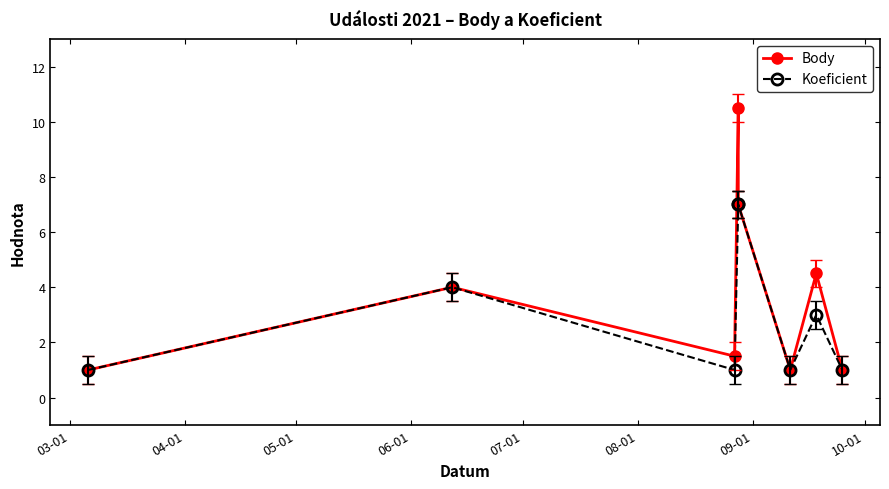

The Koeficient series shows 1.0 at 03-01. True or false?

True